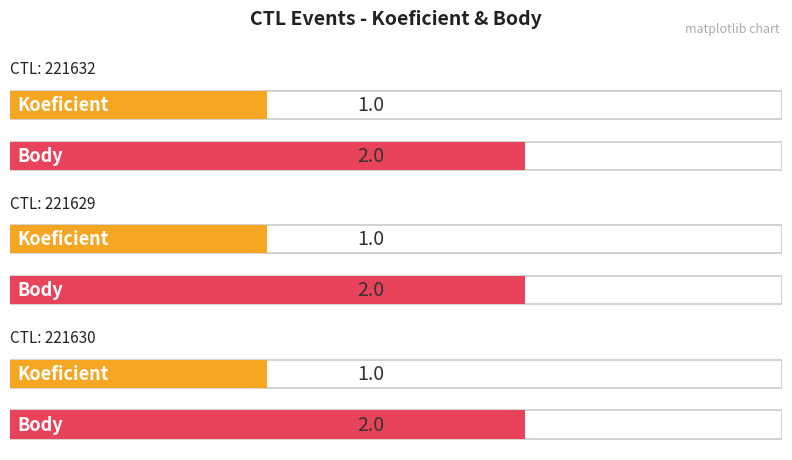

What is the minimum value for Koeficient?

1